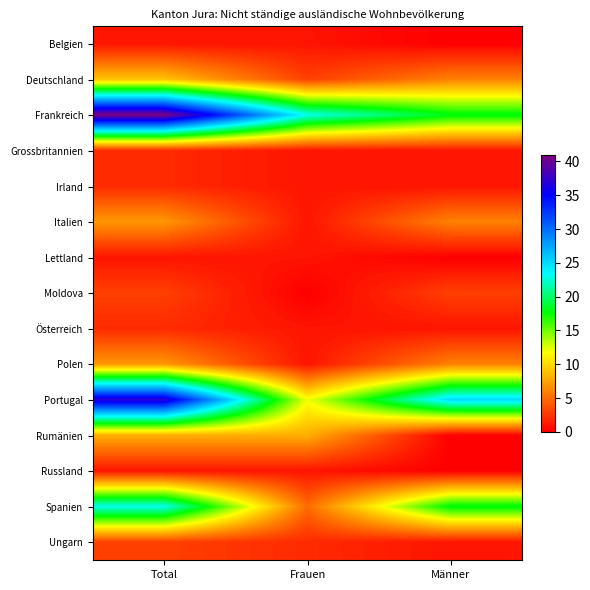

Reading left to right, transcribe all the data shown in this chart.

Belgien: Total=1	Frauen=1	Männer=0
Deutschland: Total=9	Frauen=3	Männer=6
Frankreich: Total=41	Frauen=23	Männer=18
Grossbritannien: Total=2	Frauen=1	Männer=1
Irland: Total=2	Frauen=1	Männer=1
Italien: Total=7	Frauen=1	Männer=6
Lettland: Total=1	Frauen=1	Männer=0
Moldova: Total=3	Frauen=0	Männer=3
Österreich: Total=2	Frauen=1	Männer=1
Polen: Total=7	Frauen=1	Männer=6
Portugal: Total=37	Frauen=12	Männer=25
Rumänien: Total=8	Frauen=8	Männer=0
Russland: Total=1	Frauen=1	Männer=0
Spanien: Total=23	Frauen=5	Männer=18
Ungarn: Total=3	Frauen=2	Männer=1